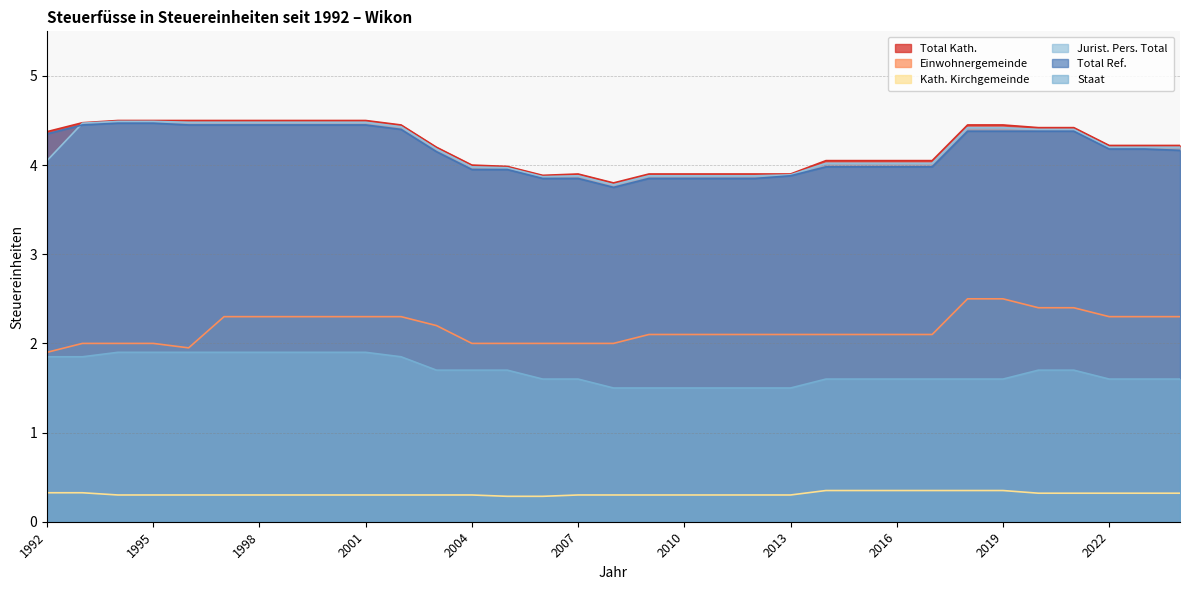

What is the sum of all Total Ref. values?

137.6